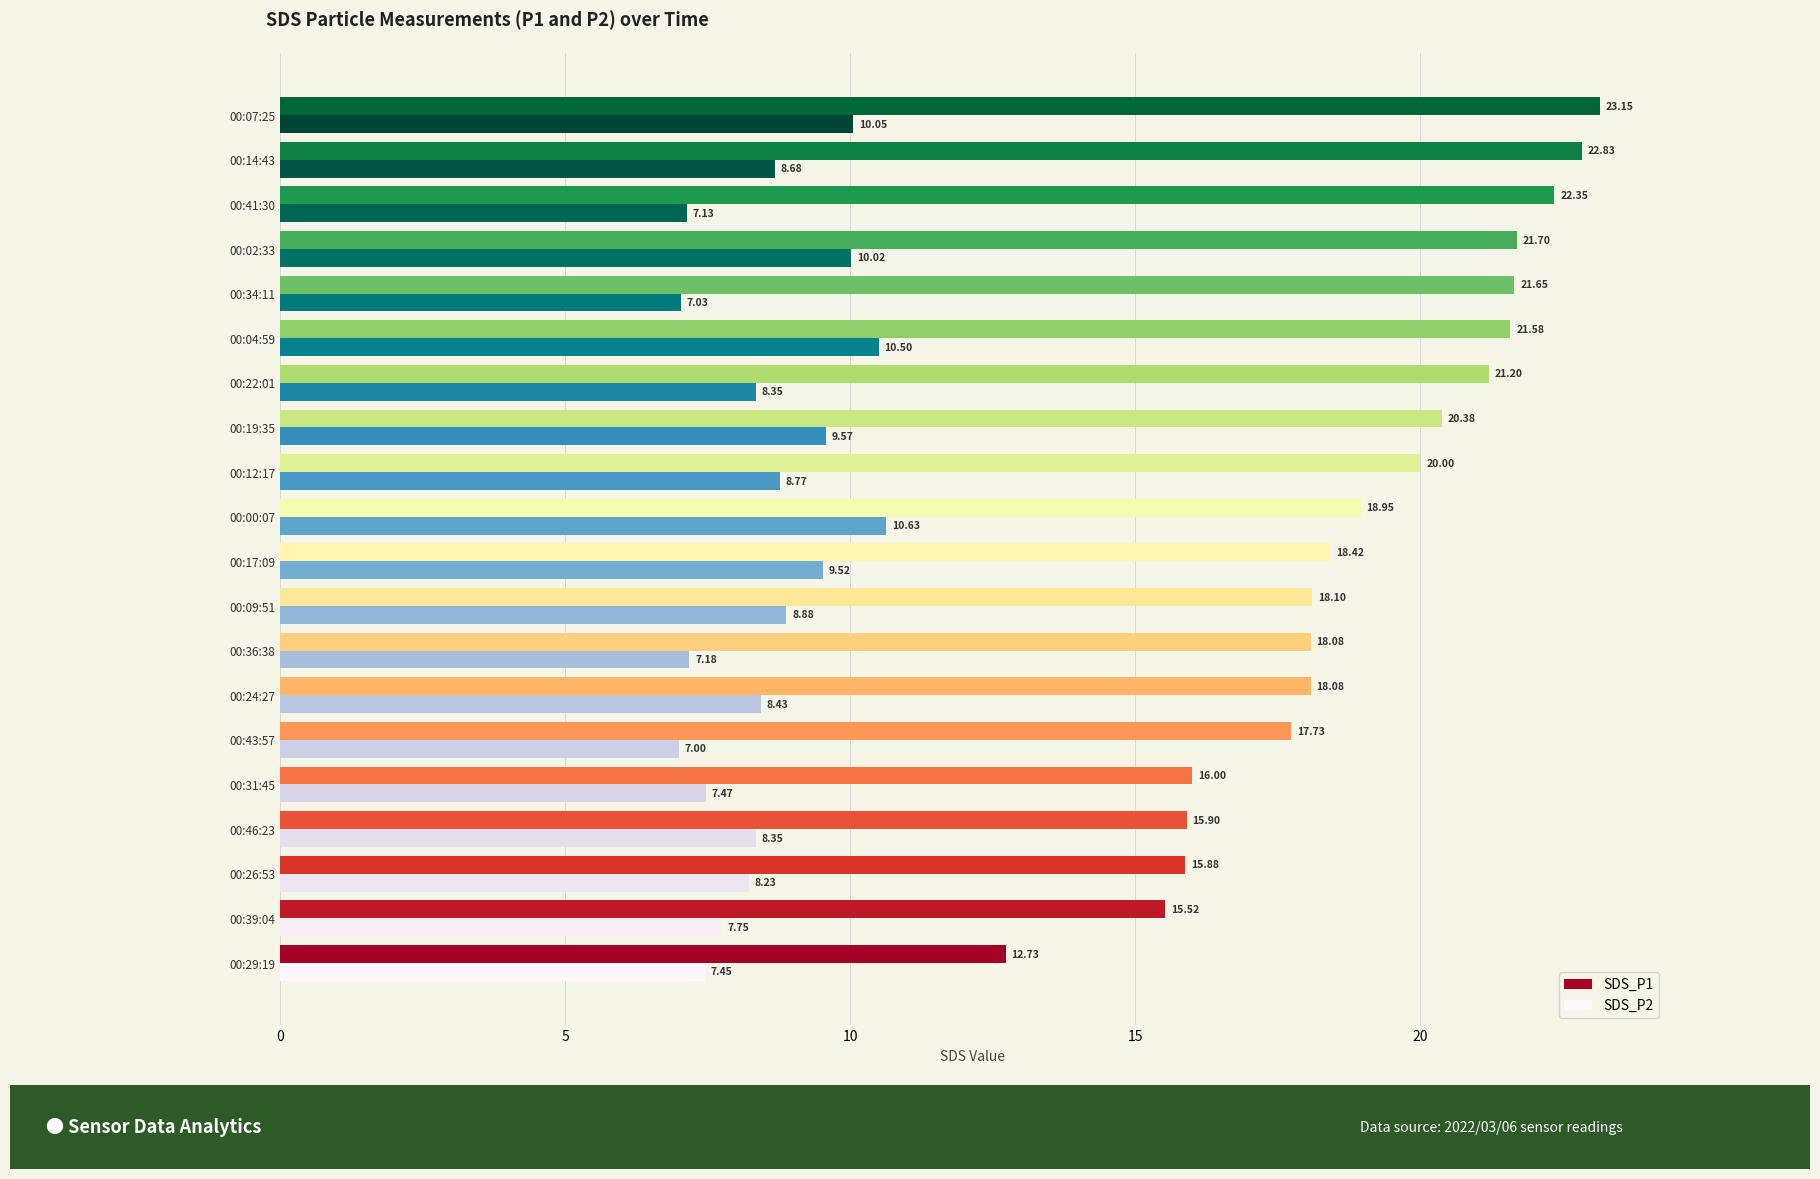

Rank the series by their average value, from highest to lowest.

SDS_P1, SDS_P2